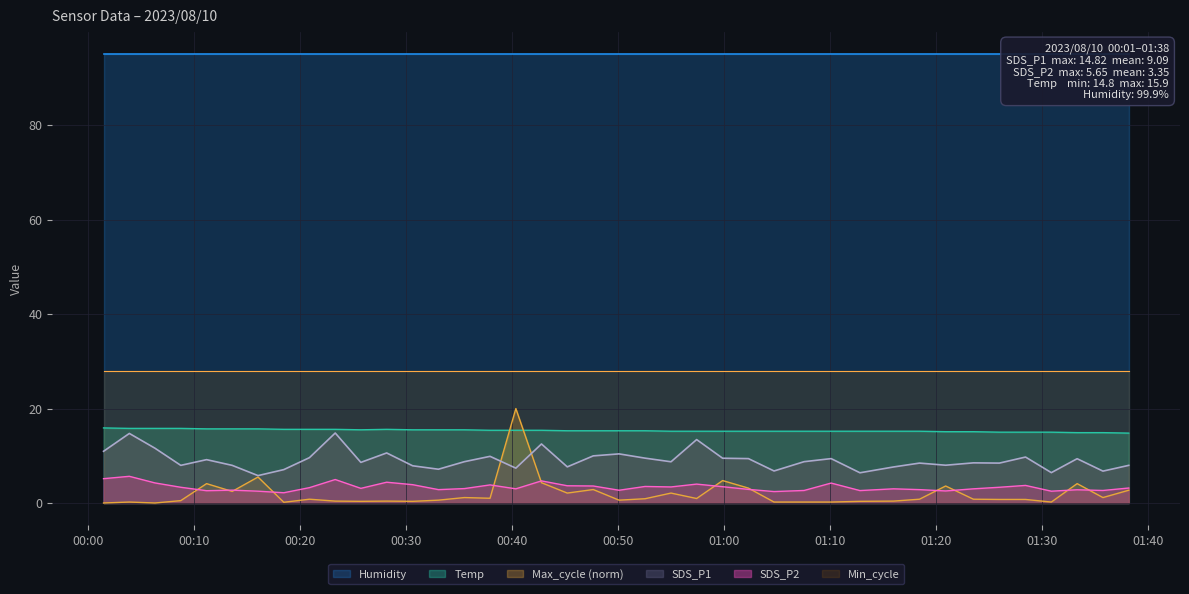

True or false: Temp and SDS_P2 cross at least once.

False